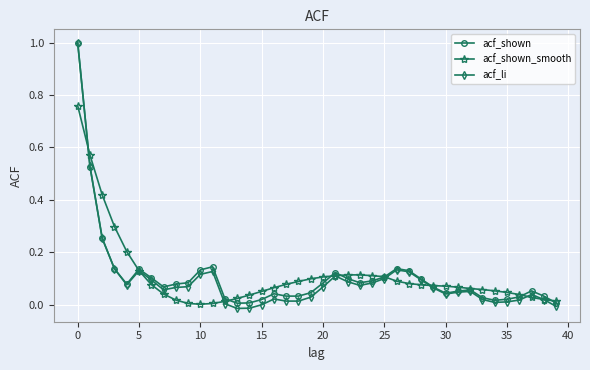

Which series has the largest range (max minus min)?

acf_li